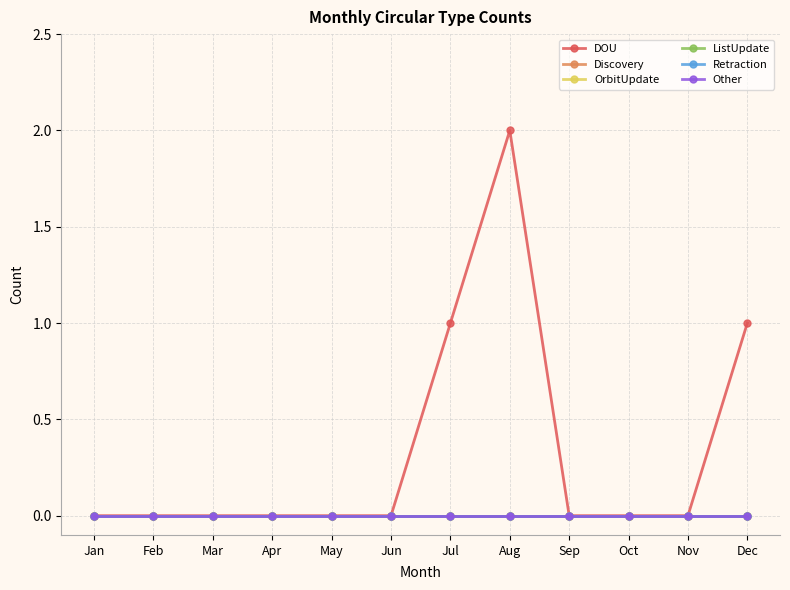

How many lines are shown in the chart?

6